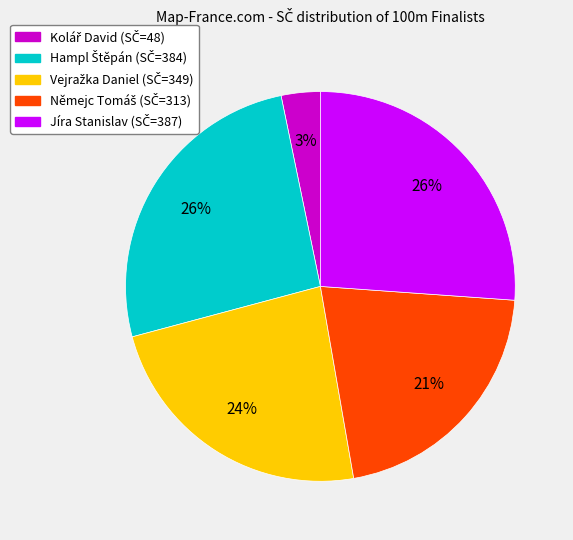

To the nearest percent, what is the difference between the largest and smallest slice percentages?

23%